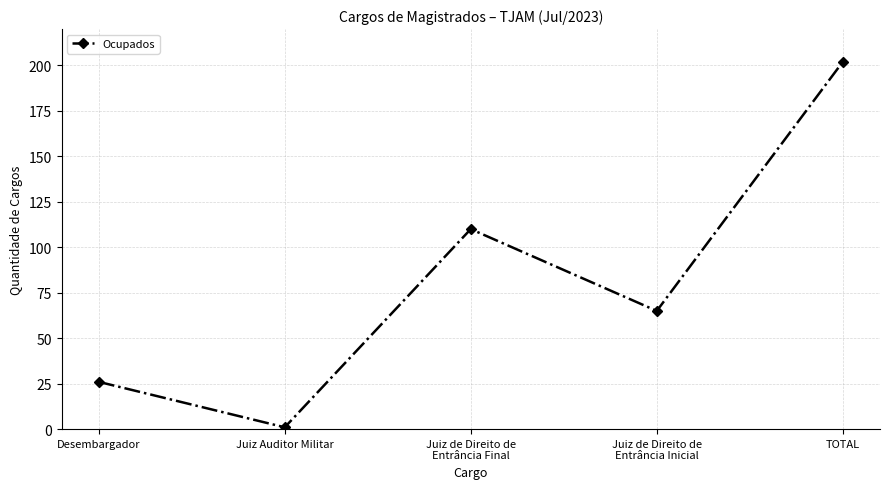

Where does the data first go above 65?

Juiz de Direito de
Entrância Final